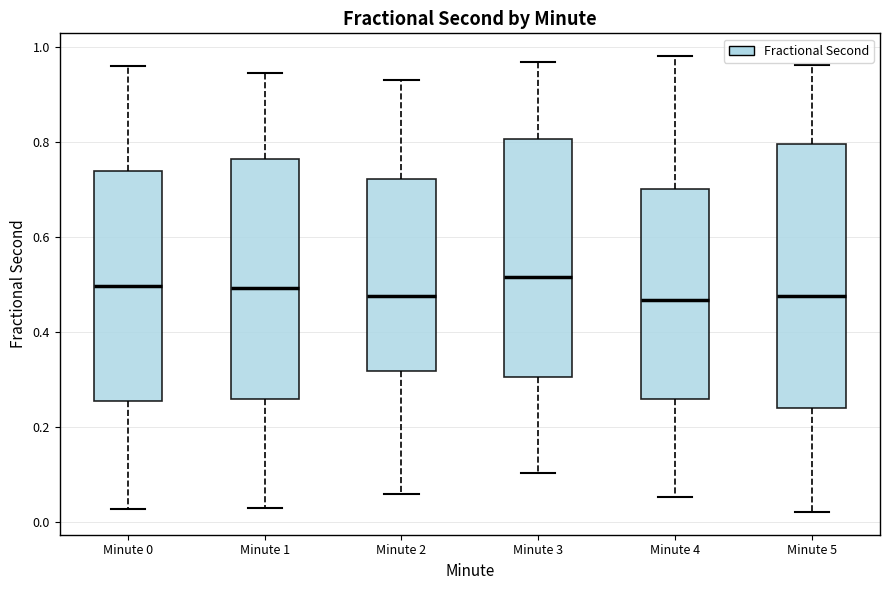

Reading left to right, read every box against the y-axis: the position of its median line, the range the box covers, and the ends of its whiskers. The values are not printed on the chart, so give them approximately, as read against the axis.

Minute 0: median 0.50, box 0.26 to 0.74, whiskers 0.02 to 0.96
Minute 1: median 0.50, box 0.26 to 0.76, whiskers 0.04 to 0.94
Minute 2: median 0.48, box 0.32 to 0.72, whiskers 0.06 to 0.94
Minute 3: median 0.52, box 0.30 to 0.80, whiskers 0.10 to 0.96
Minute 4: median 0.46, box 0.26 to 0.70, whiskers 0.06 to 0.98
Minute 5: median 0.48, box 0.24 to 0.80, whiskers 0.02 to 0.96